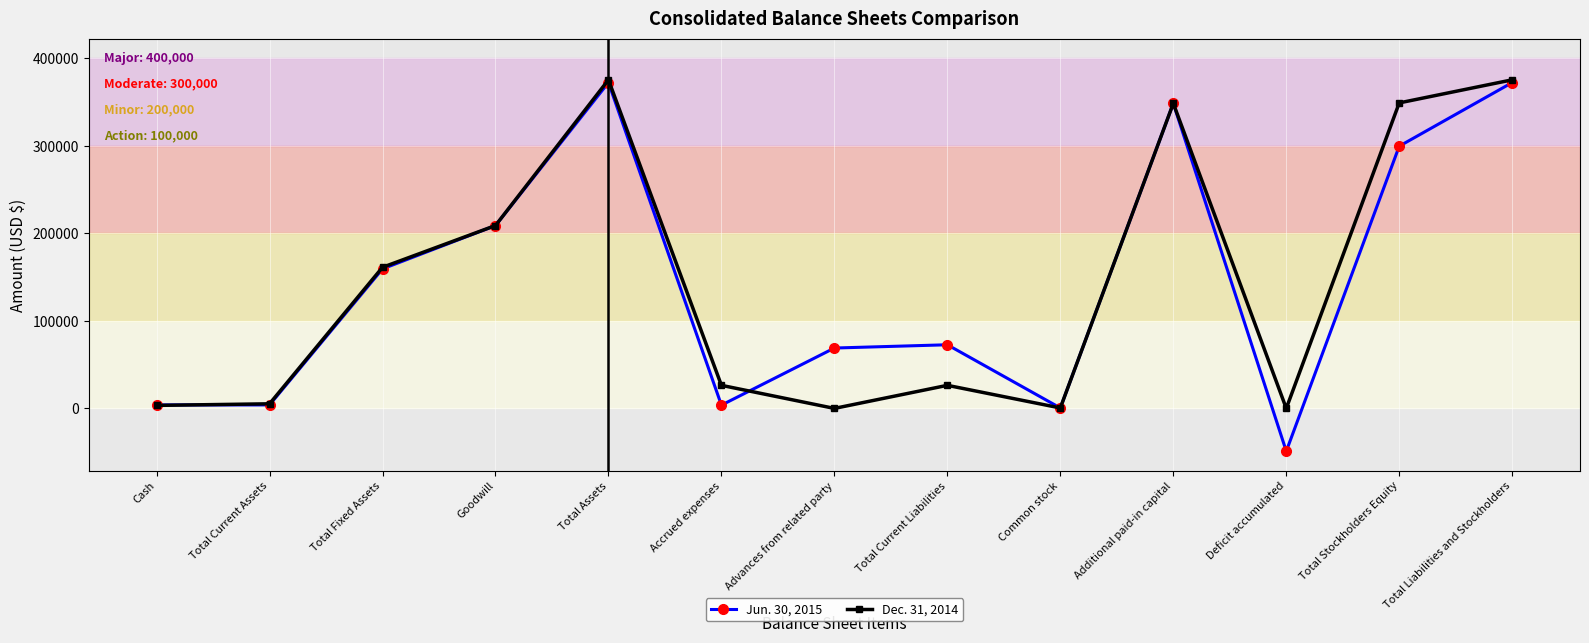

What is the maximum value shown in the chart?

375525